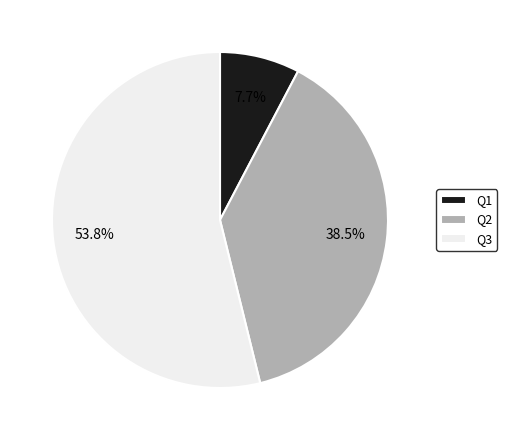

Do Q1 and Q2 together represent more than half of the pie?

No